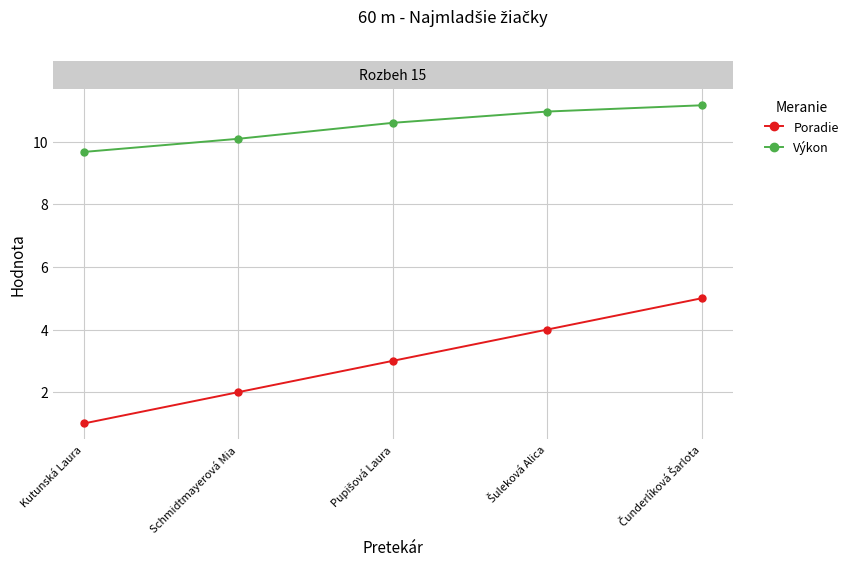

What is the label of the 4th point from the right?

Schmidtmayerová Mia